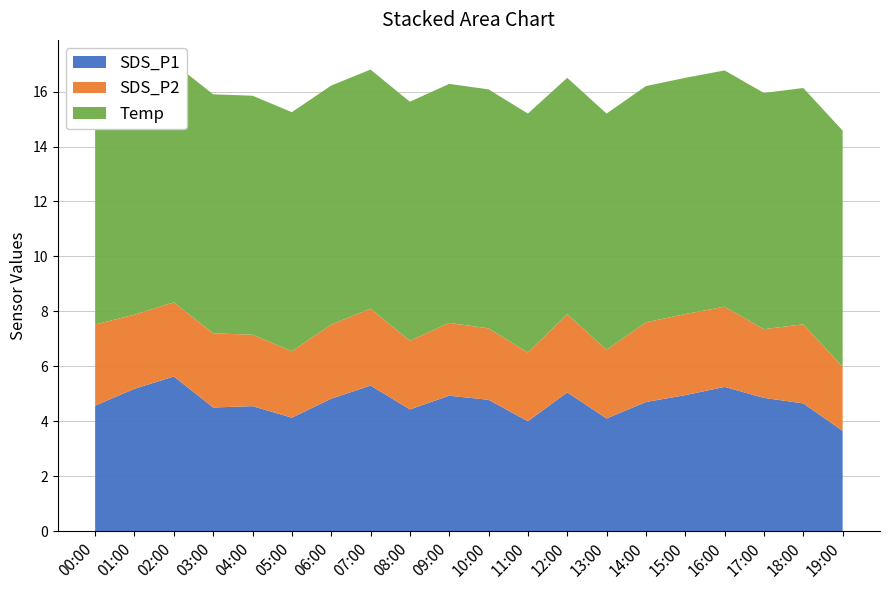

Reading left to right, list all the values displayed in this chart.

SDS_P1: 00:00=4.6	01:00=5.2	02:00=5.6	03:00=4.5	04:00=4.5	05:00=4.1	06:00=4.8	07:00=5.3	08:00=4.4	09:00=4.9	10:00=4.8	11:00=4.0	12:00=5.0	13:00=4.1	14:00=4.7	15:00=5.0	16:00=5.2	17:00=4.8	18:00=4.7	19:00=3.6
SDS_P2: 00:00=3.0	01:00=2.7	02:00=2.7	03:00=2.7	04:00=2.6	05:00=2.4	06:00=2.7	07:00=2.8	08:00=2.5	09:00=2.6	10:00=2.6	11:00=2.5	12:00=2.9	13:00=2.5	14:00=2.9	15:00=3.0	16:00=2.9	17:00=2.5	18:00=2.9	19:00=2.3
Temp: 00:00=8.7	01:00=8.7	02:00=8.7	03:00=8.7	04:00=8.7	05:00=8.7	06:00=8.7	07:00=8.7	08:00=8.7	09:00=8.7	10:00=8.7	11:00=8.7	12:00=8.6	13:00=8.6	14:00=8.6	15:00=8.6	16:00=8.6	17:00=8.6	18:00=8.6	19:00=8.6